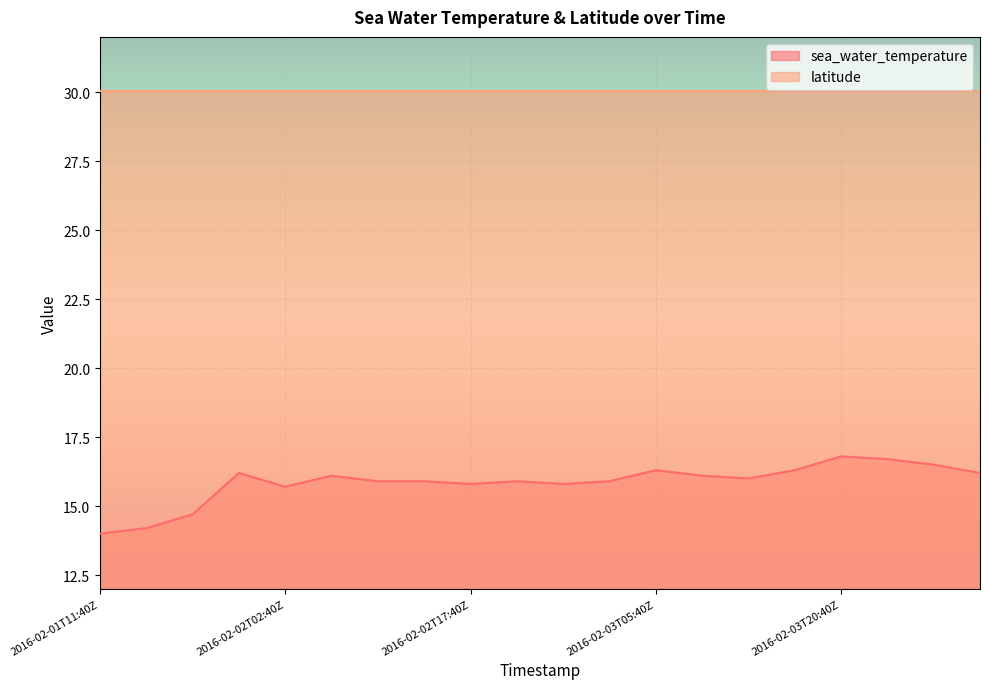

Count the number of categories in the chart.

20